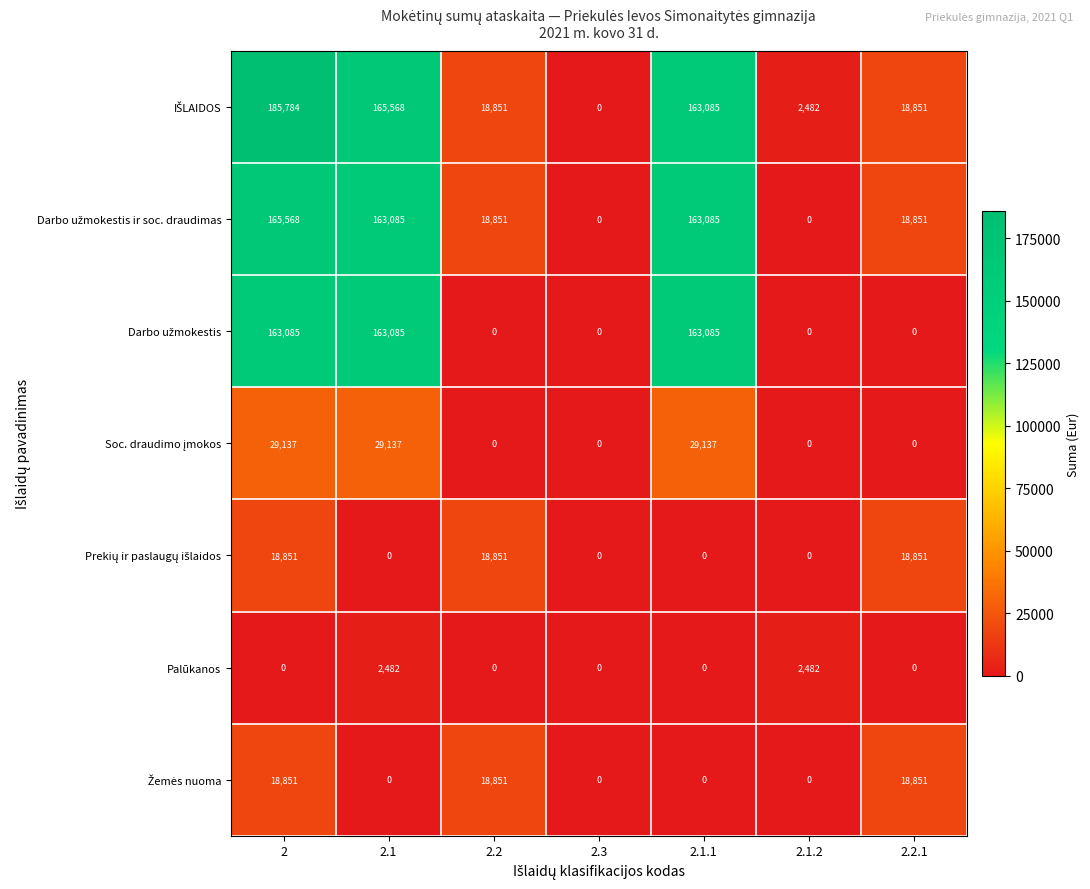

How many values in the Palūkanos series exceed 0?

2